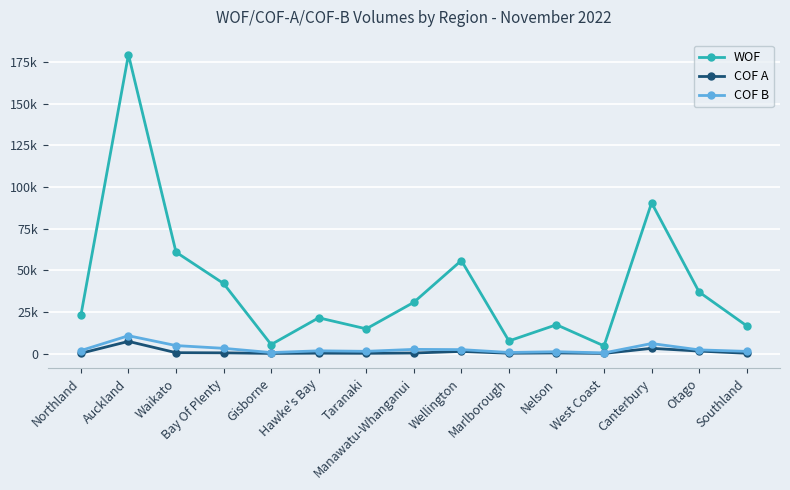

What are all the series names shown in the legend?

WOF, COF A, COF B